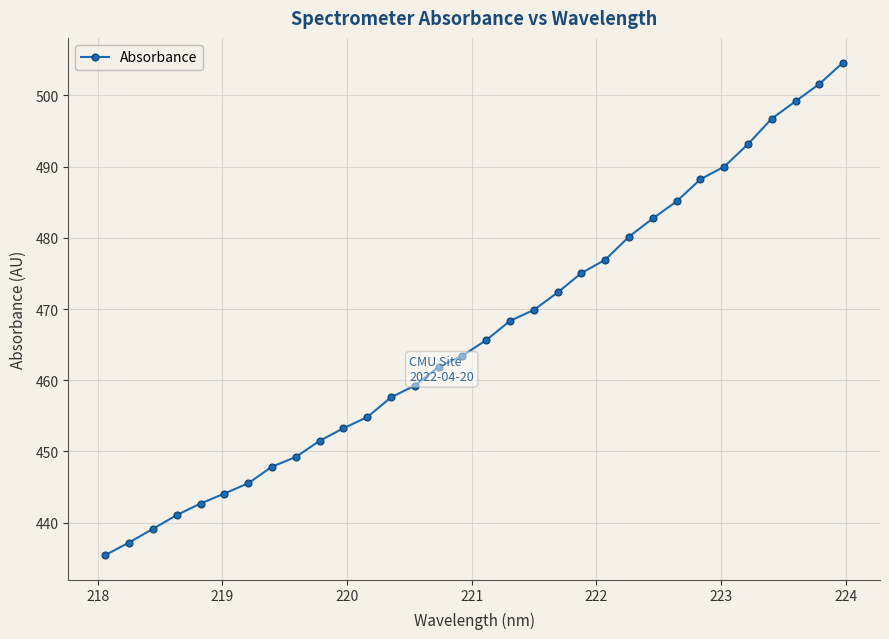

What is the value of the 22nd point from the left?

476.9